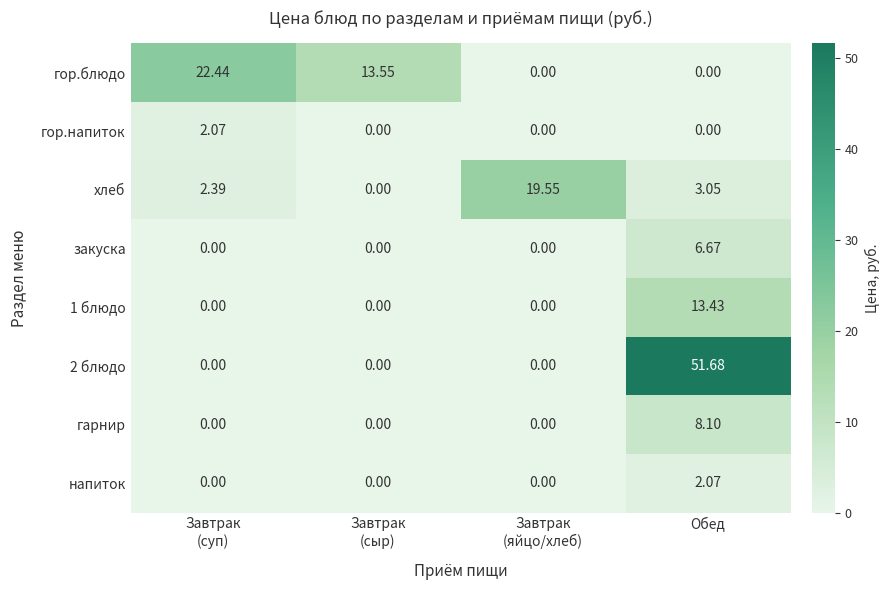

At which category does the chart reach its peak across all series?

Обед